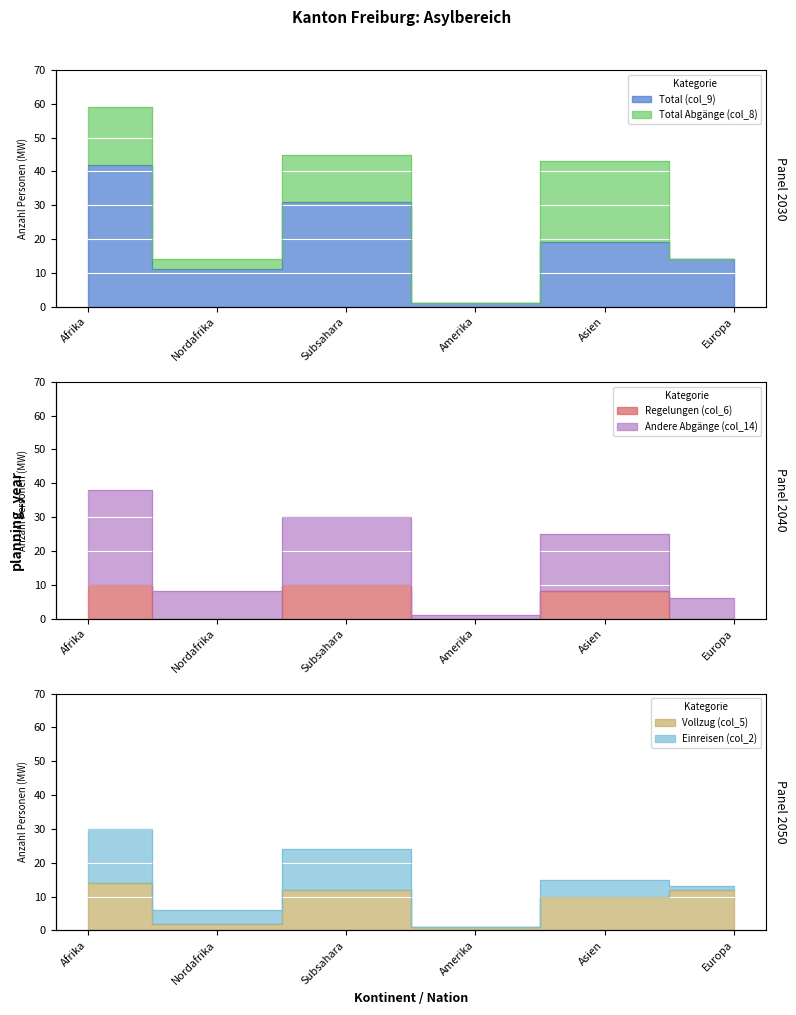

In Vollzug (col_5), how many points are lower than both neighbors (excluding endpoints)?

2